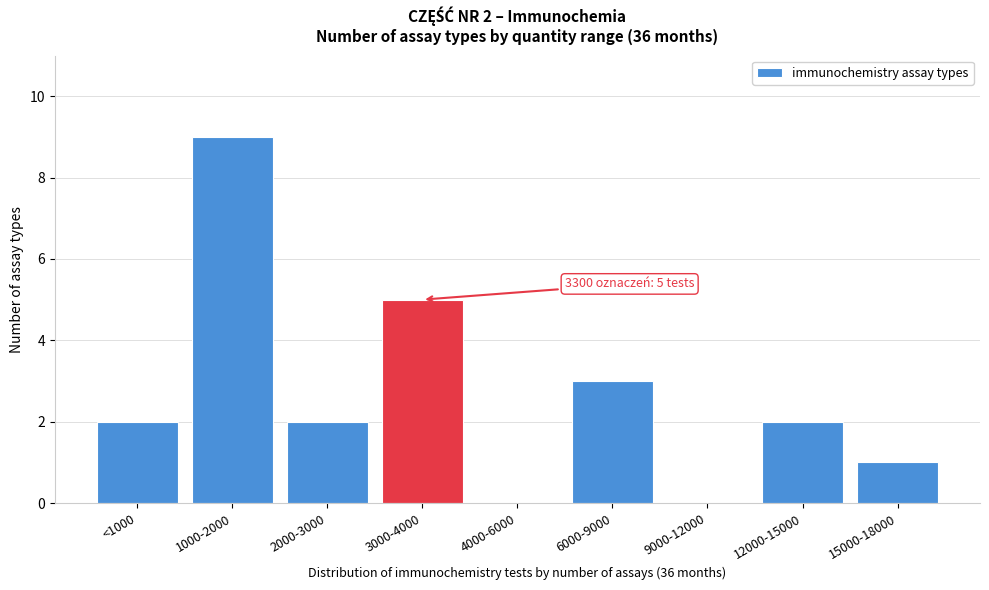

Reading left to right, extract all data points from this chart.

<1000=2	1000-2000=9	2000-3000=2	3000-4000=5	4000-6000=0	6000-9000=3	9000-12000=0	12000-15000=2	15000-18000=1